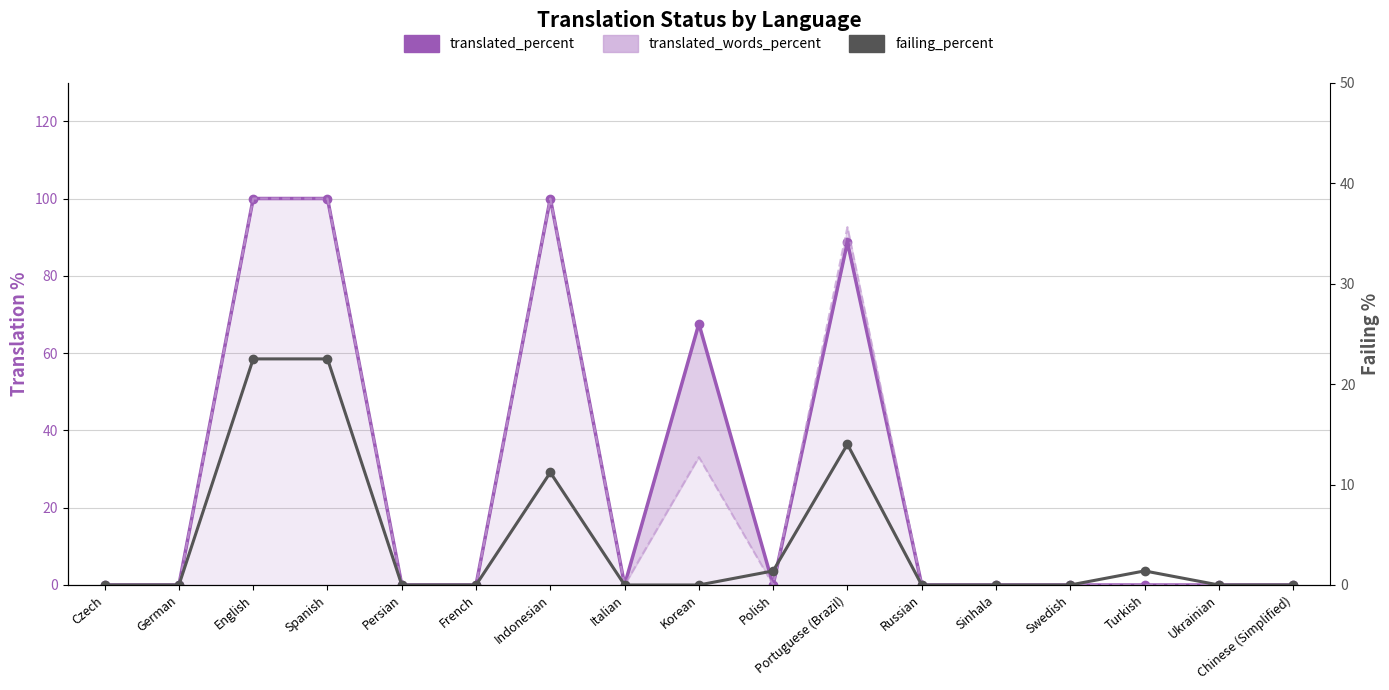

True or false: translated_percent has more than 0 points higher than both neighbors.

True